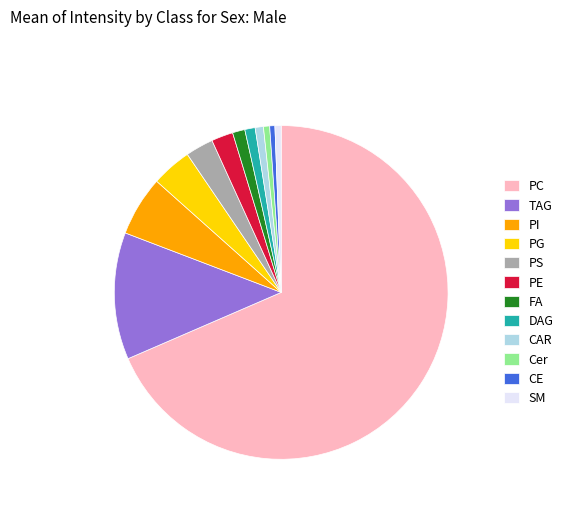

Do TAG and PI together represent more than half of the pie?

No